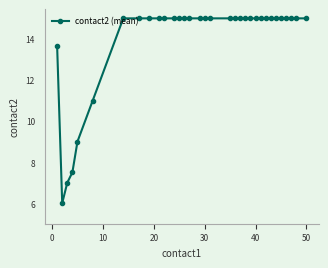

What is the value of the 23rd point from the left?

15.0